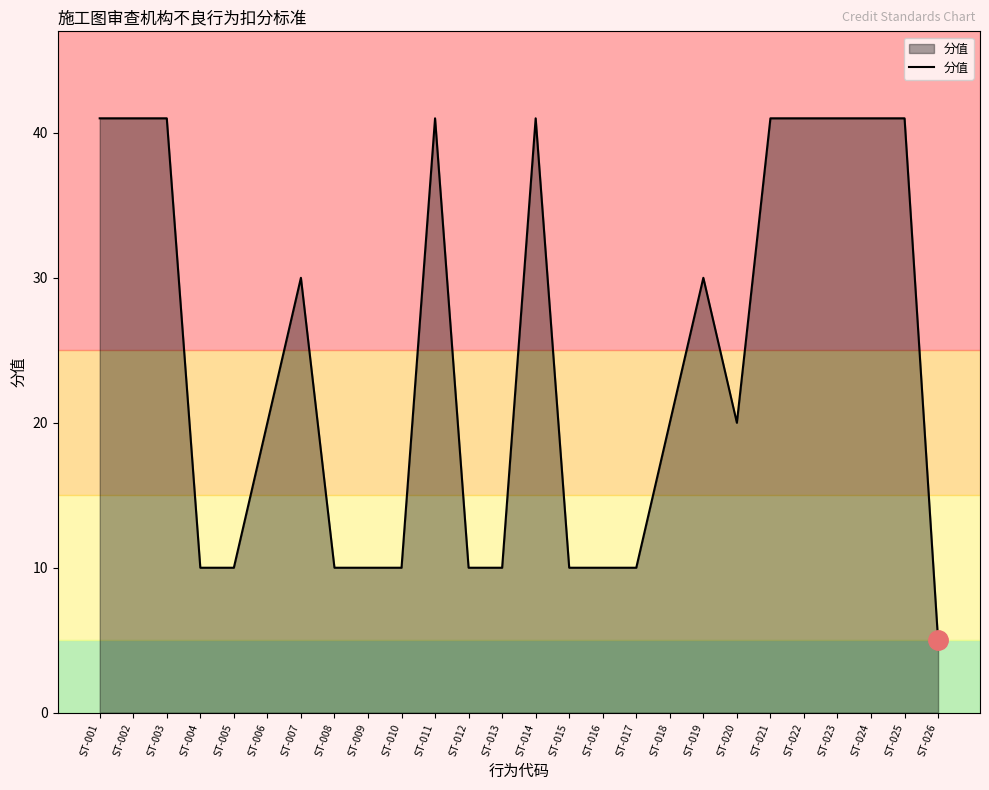

What is the change in value from ST-009 to ST-022?

+31